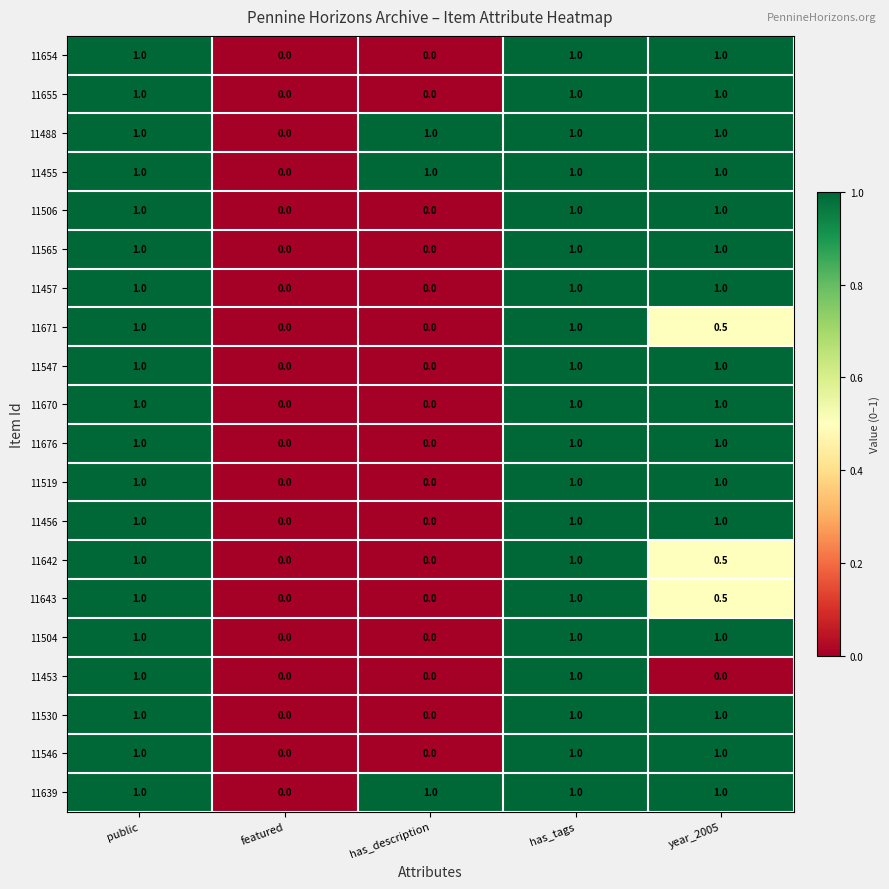

True or false: 11670 has a value of 1.0 at public.

True